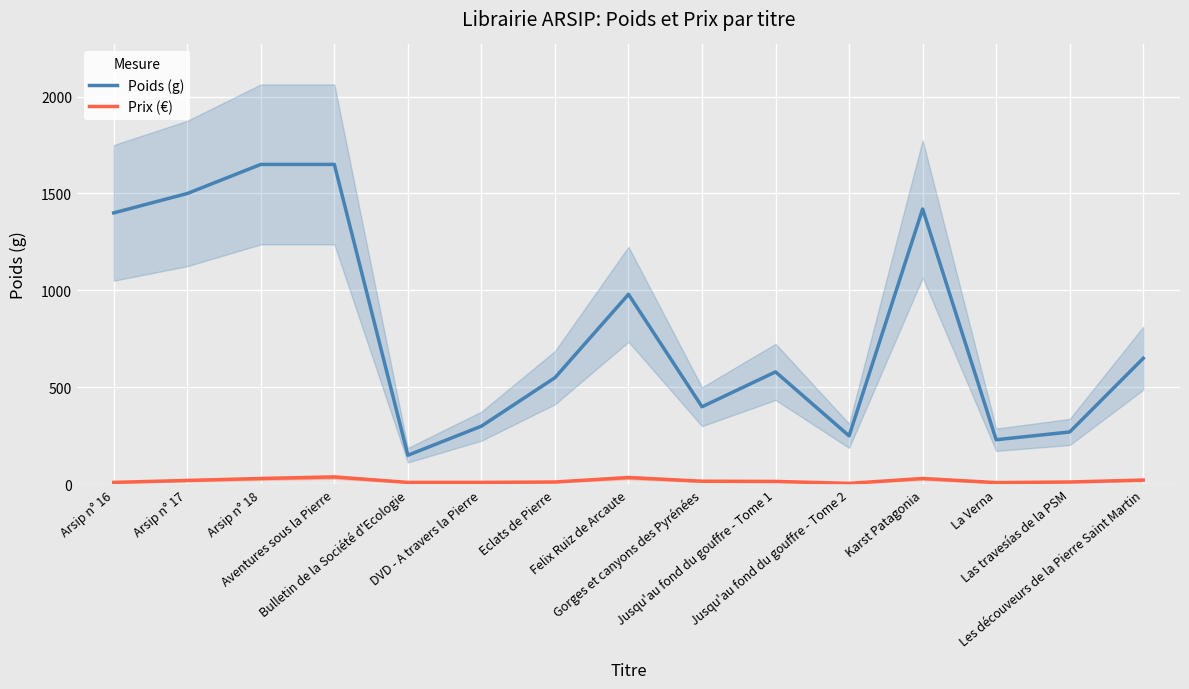

What is the average value of the Poids (g) series?

799